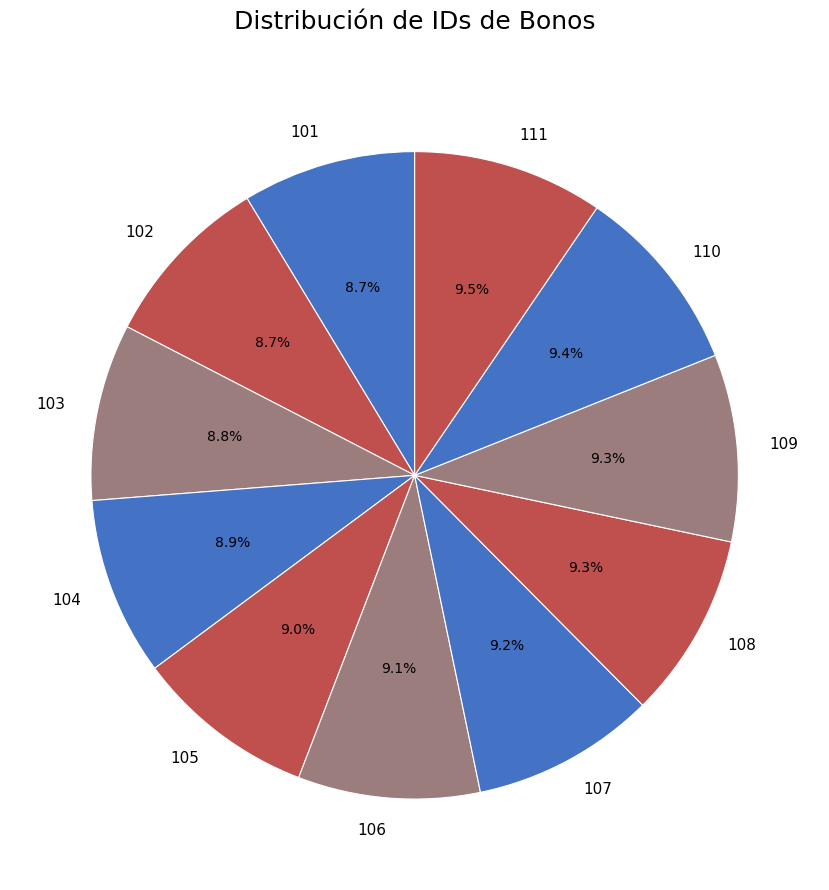

Is the sum of 107 and 108 greater than half?

No